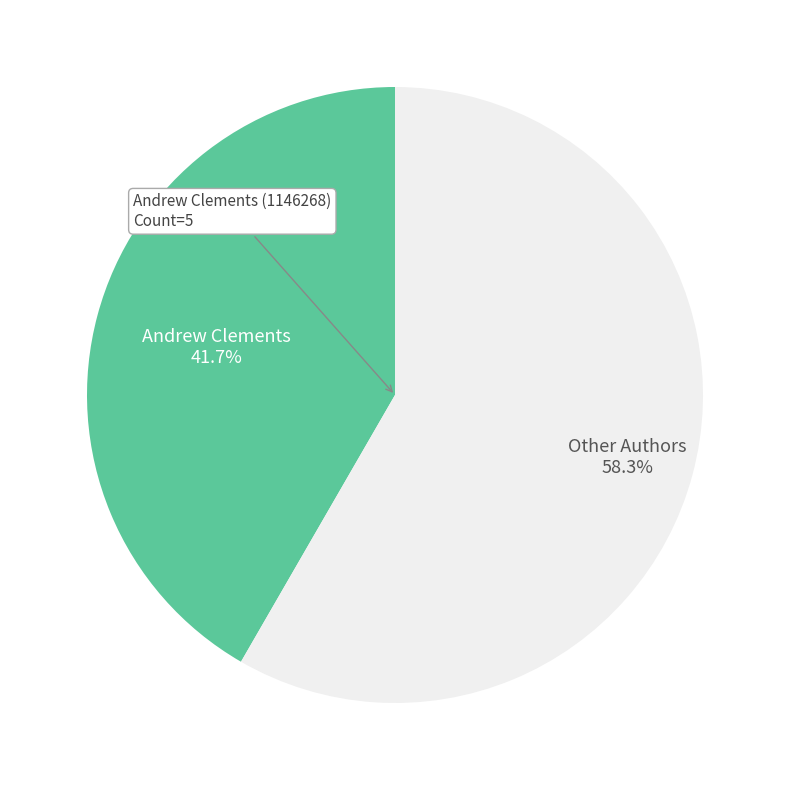

Is there a majority slice in this chart?

Yes